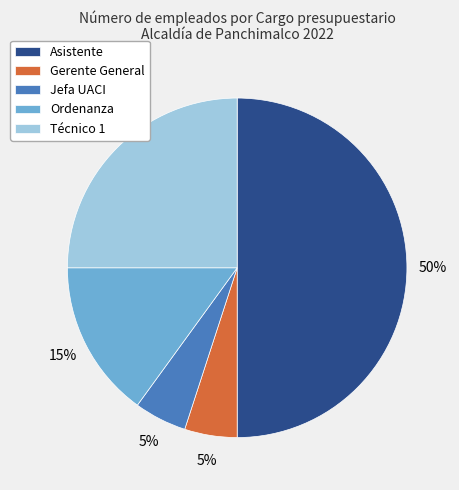

To the nearest percent, what percentage of the pie is Asistente?

50%